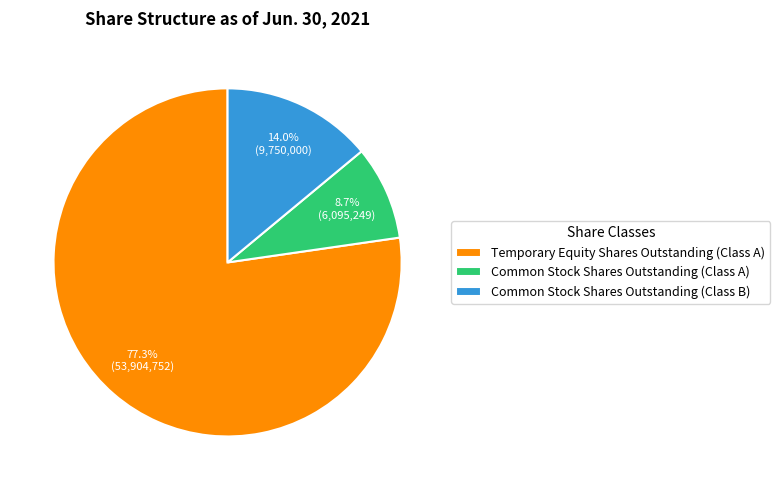

To the nearest percent, what is the average slice percentage?

33%